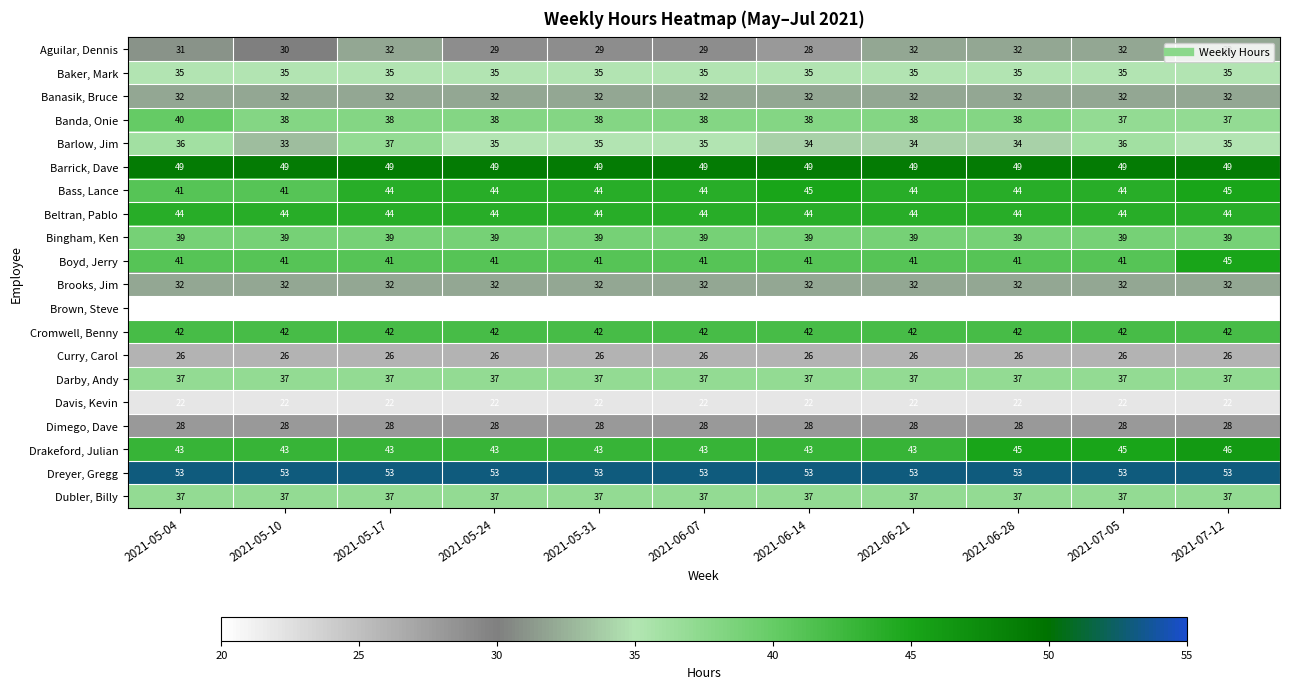

What is the spread (max minus min) of values at 2021-05-04?

33